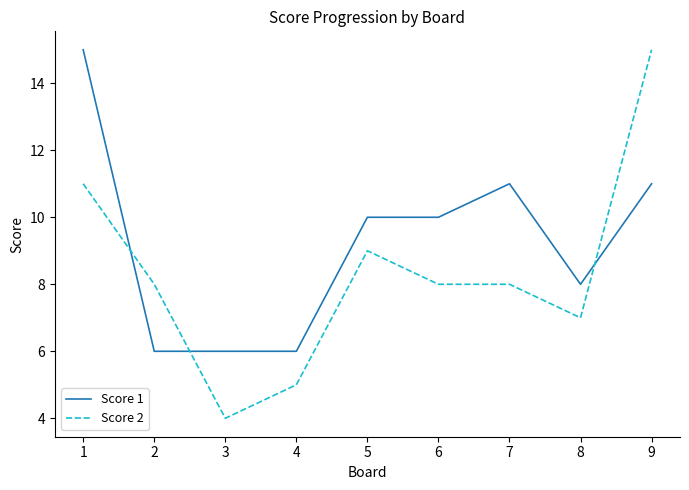

What value does the Score 1 series have at 5?

10